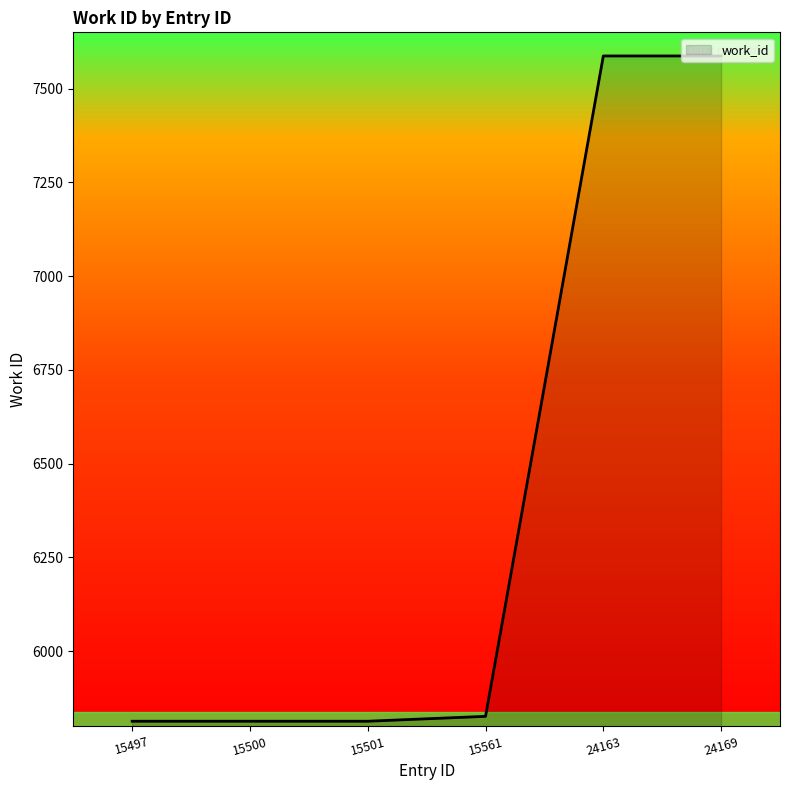

What is the sum of the values at 15500 and 15501?

11626